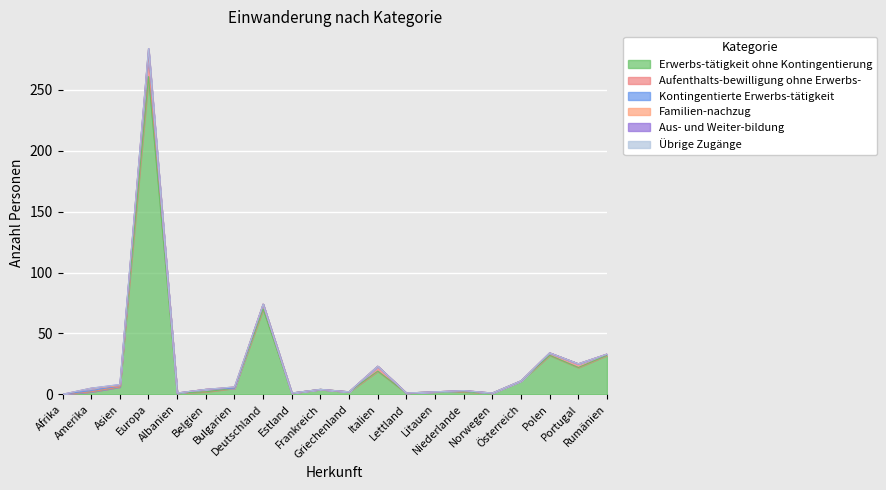

Where is Übrige Zugänge nearest to the value 0?

Afrika